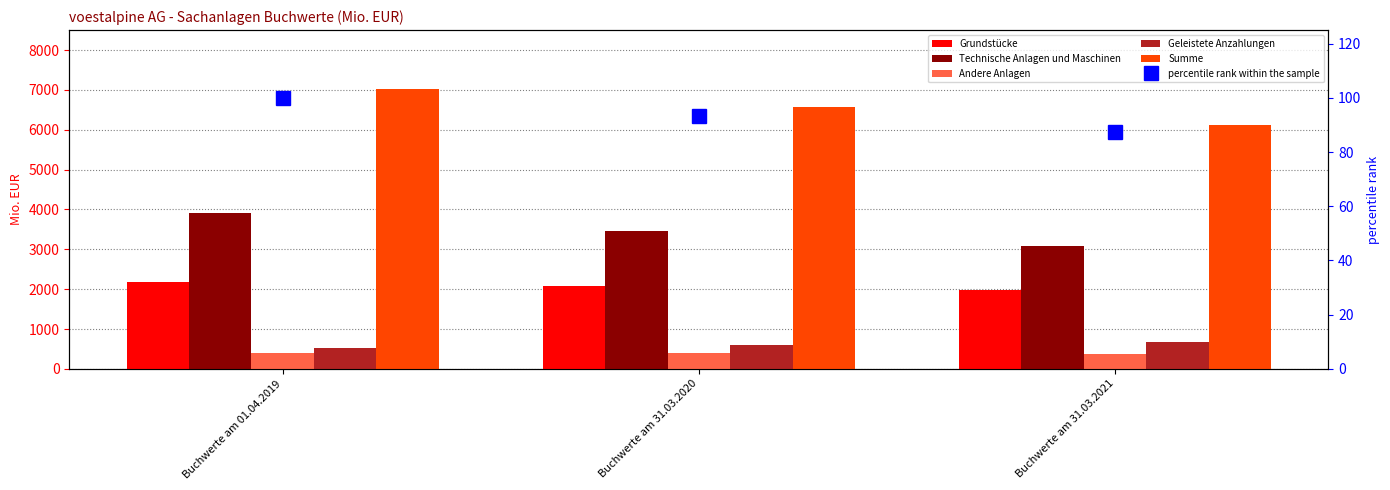

What is the spread (max minus min) of values at Buchwerte am 31.03.2020?

6465.3